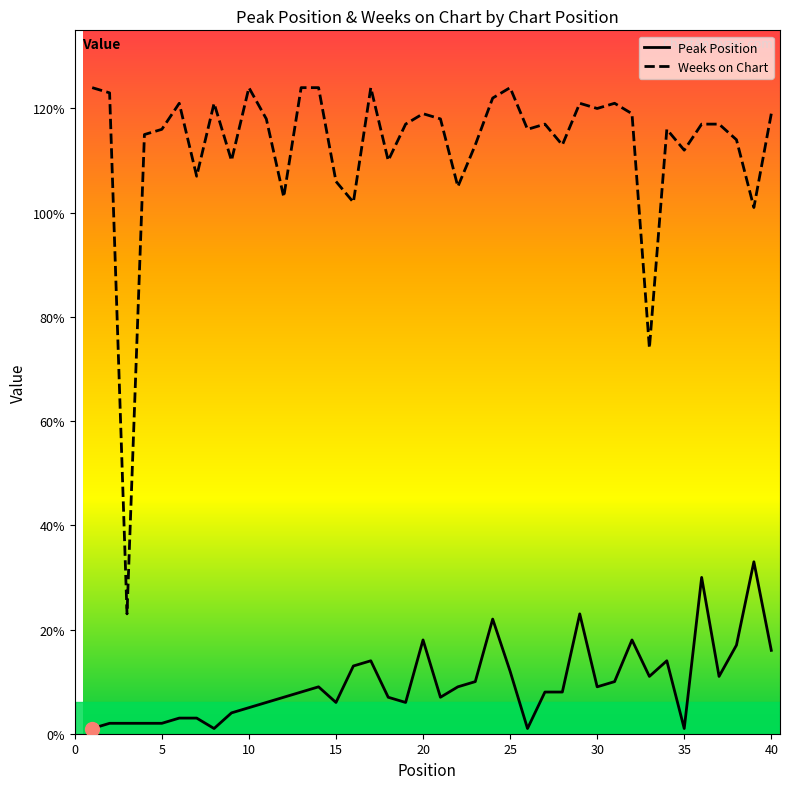

Which series has the largest total across all categories?

Weeks on Chart